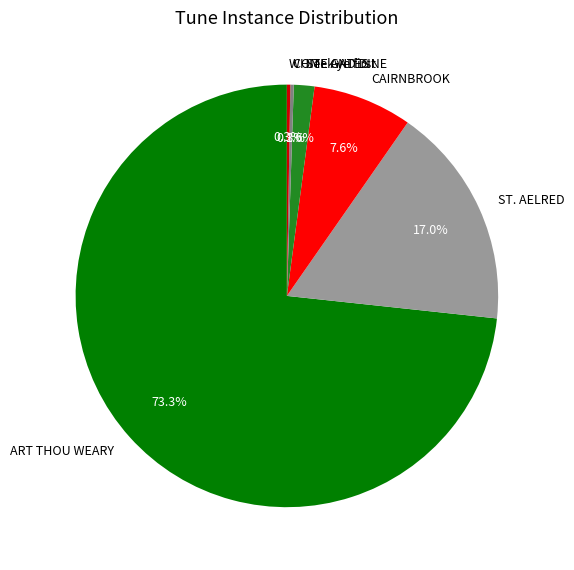

What percentage is NOT represented by CAIRNBROOK?

92.4%